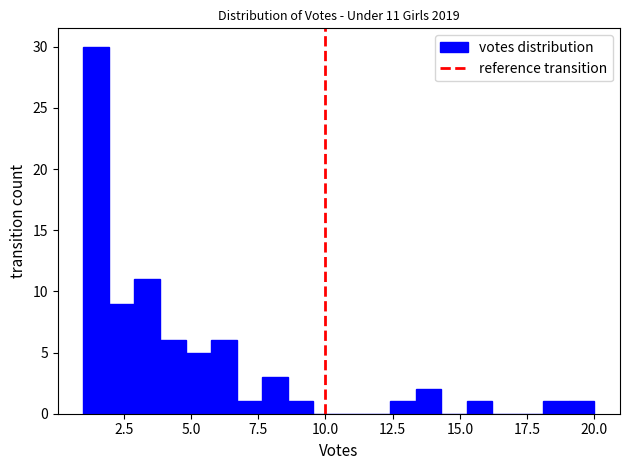

Read against the x-axis, roughly where is the centre of the tallest bar?

1.5